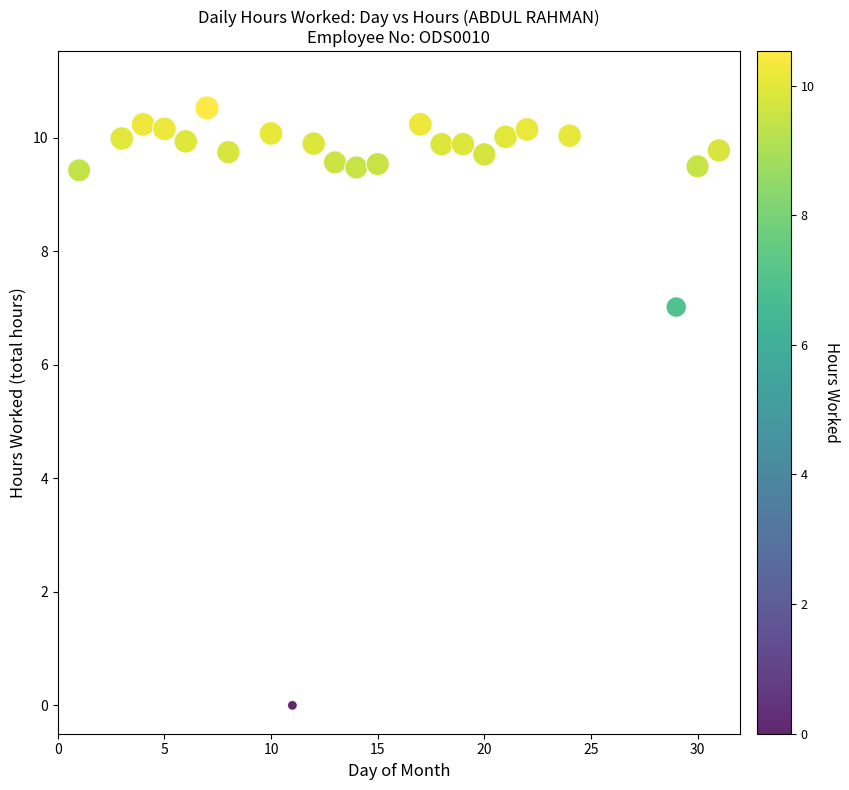

What is the range of Y values (max minus min)?

10.5